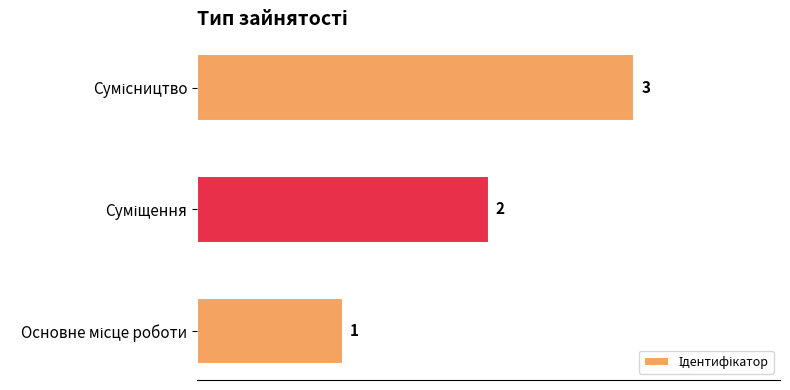

How many values are below 2?

1